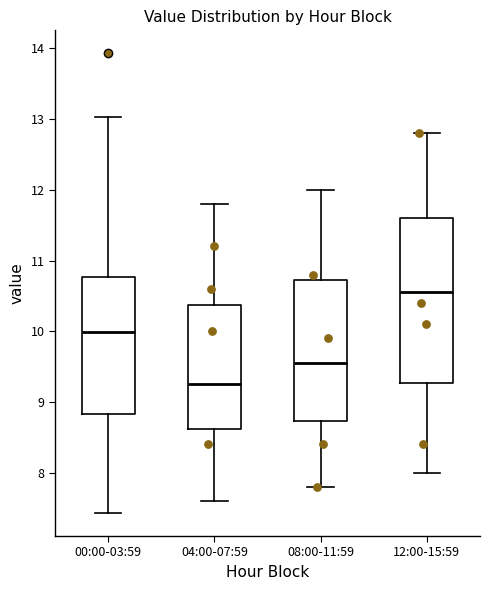

Where is the upper edge of the box for 08:00-11:59 on the y-axis? The values are not printed on the chart, so give them approximately, as read against the axis.

10.7